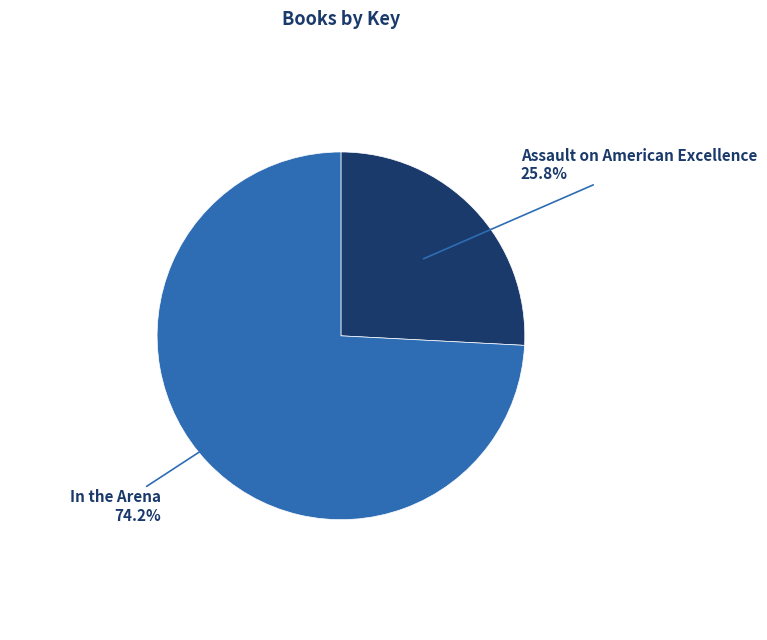

Is there a majority slice in this chart?

Yes